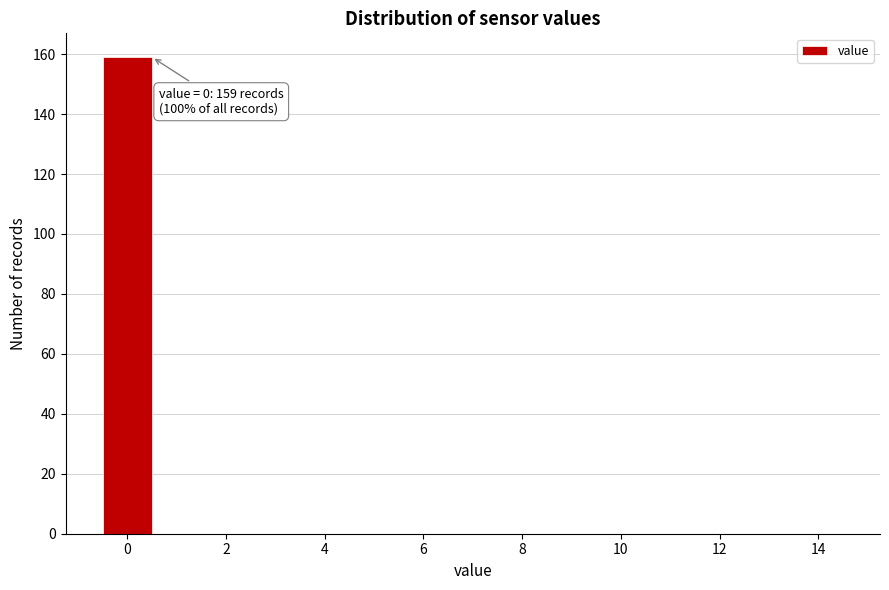

Which range on the x-axis has the tallest bar?

-0.5 to 0.5